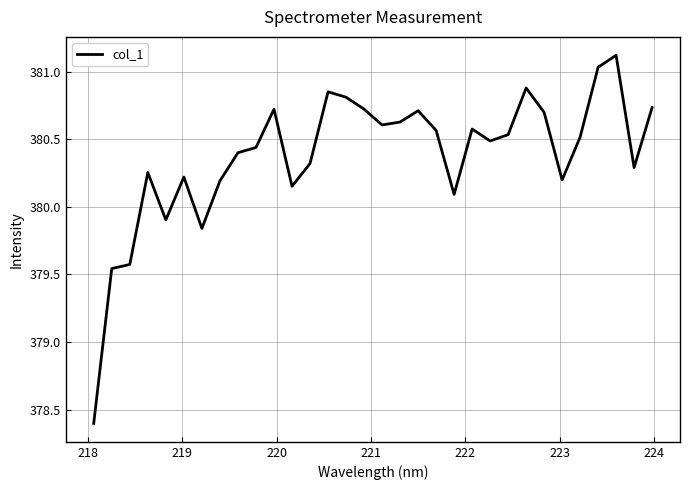

What is the smallest value displayed?

378.4